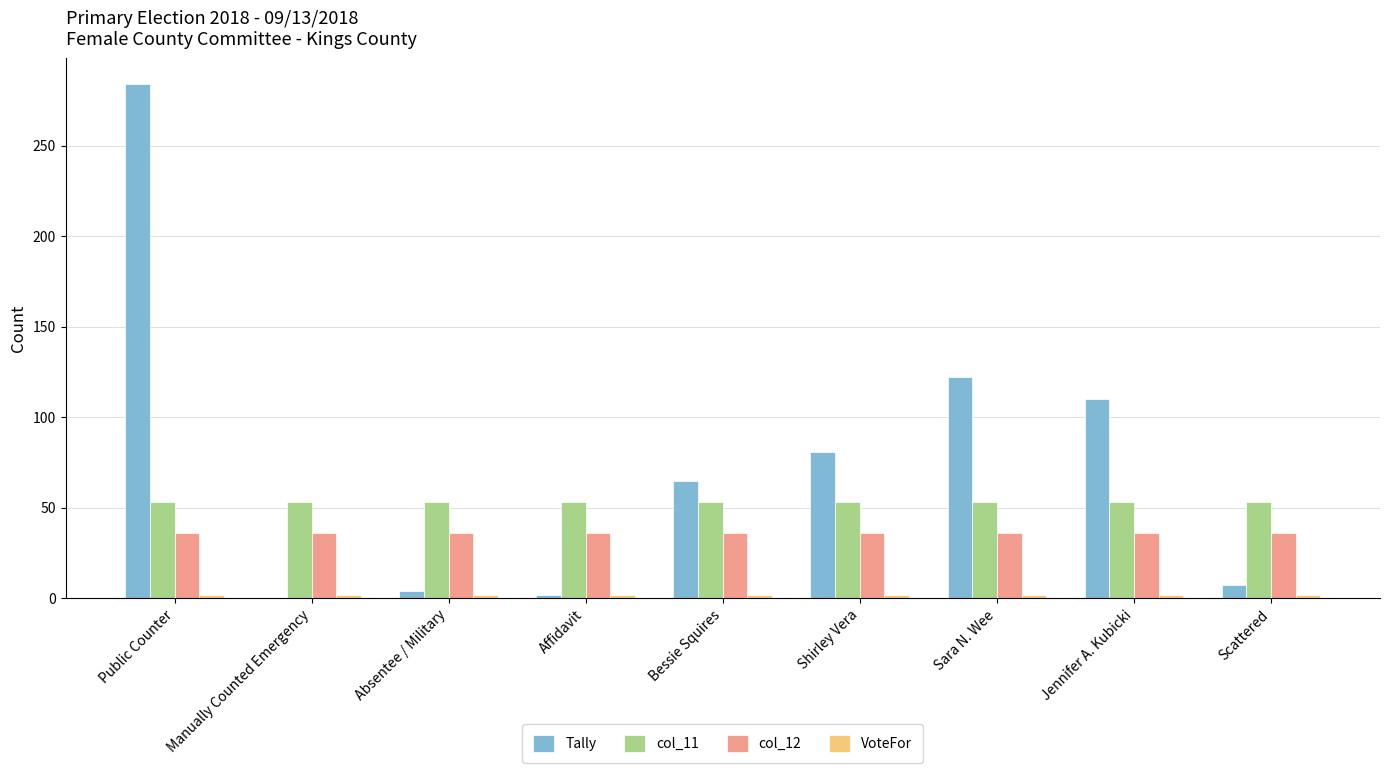

The value of Tally at Jennifer A. Kubicki is 110. True or false?

True